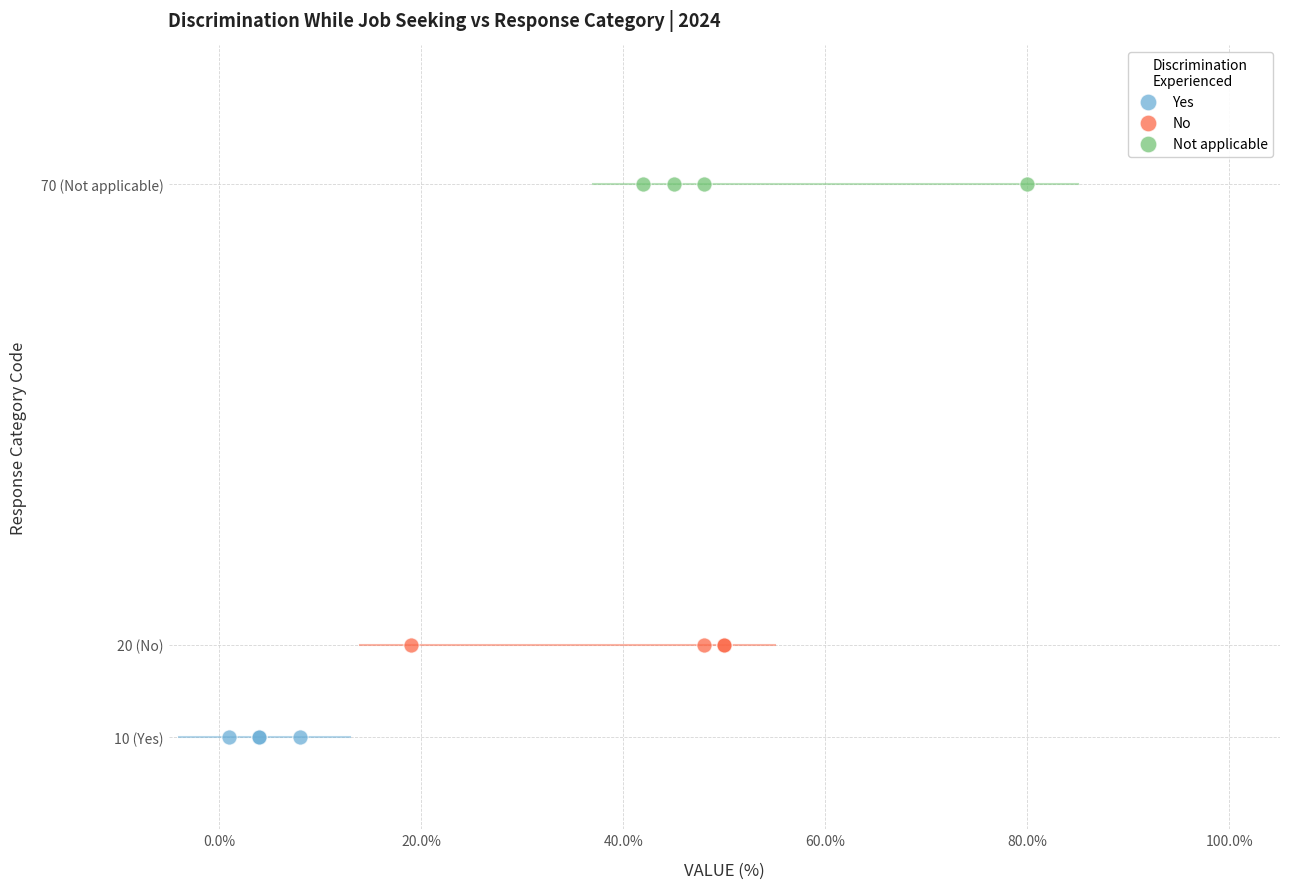

What are all the series names shown in the legend?

Yes, No, Not applicable